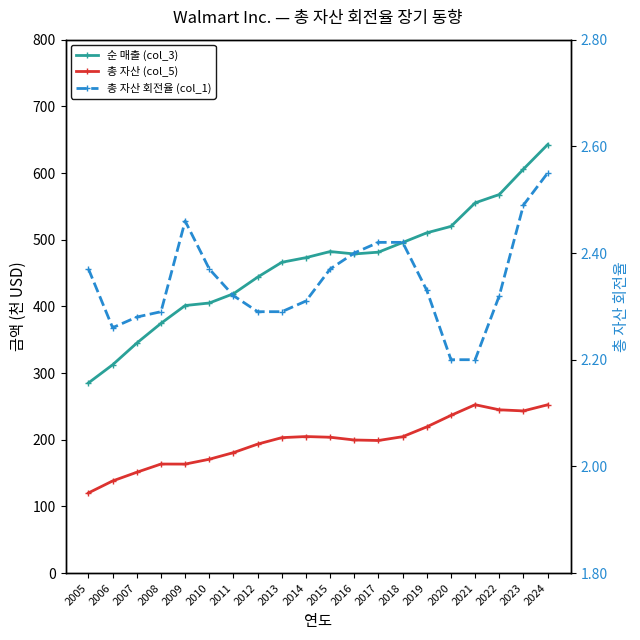

What is the value of the 총 자산 (col_5) point at the 4th from the left?

163.5